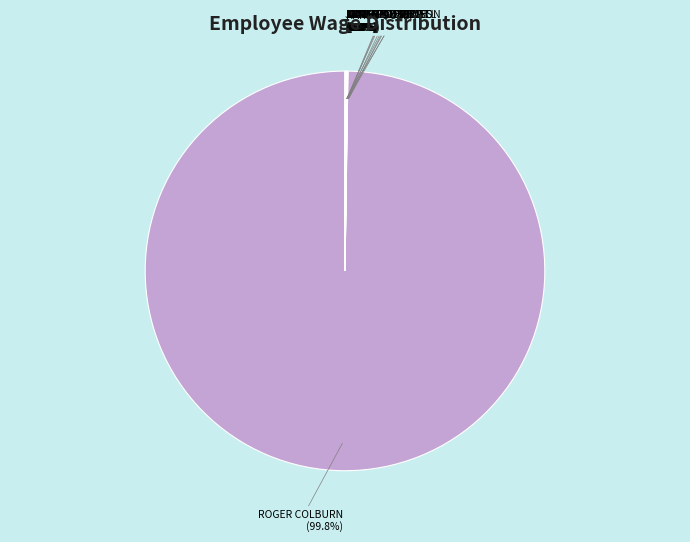

What is the largest slice in the pie chart?

ROGER COLBURN